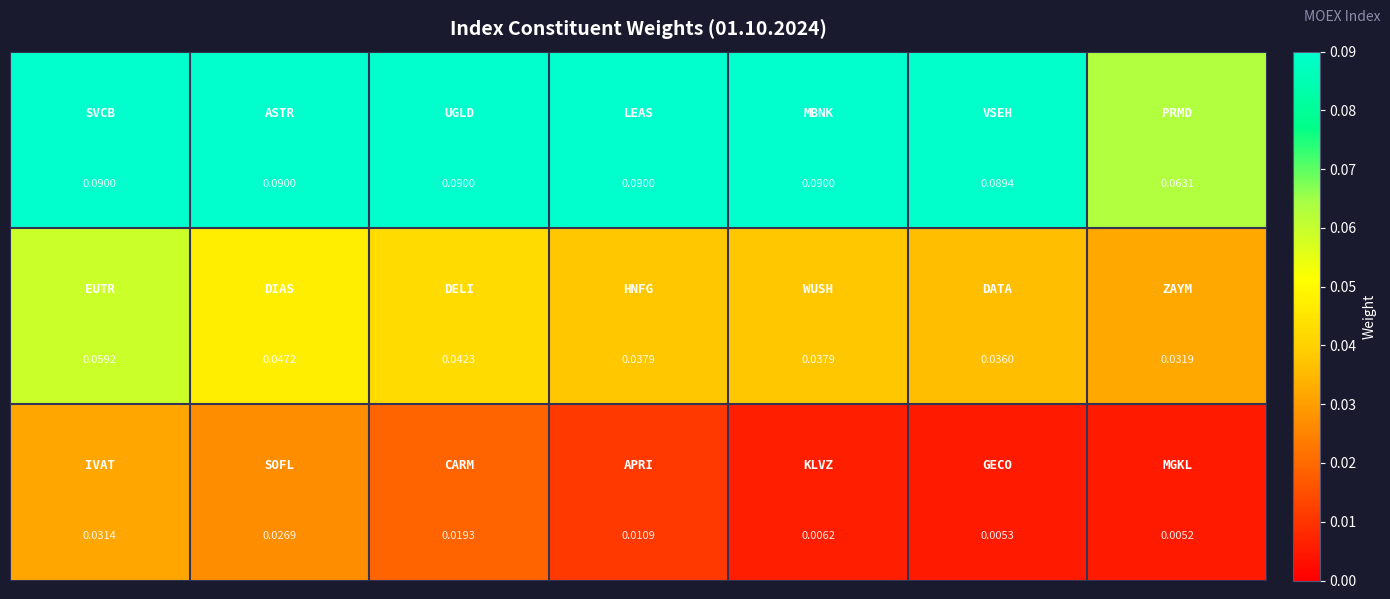

How many distinct data groups are displayed?

3